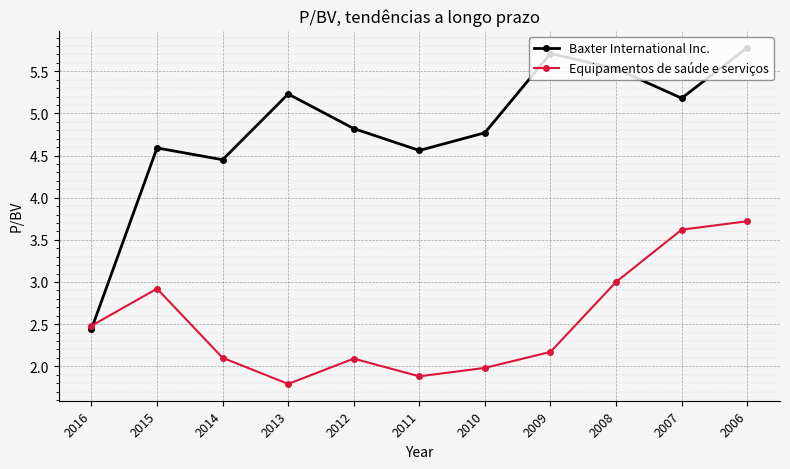

How many lines are shown in the chart?

2